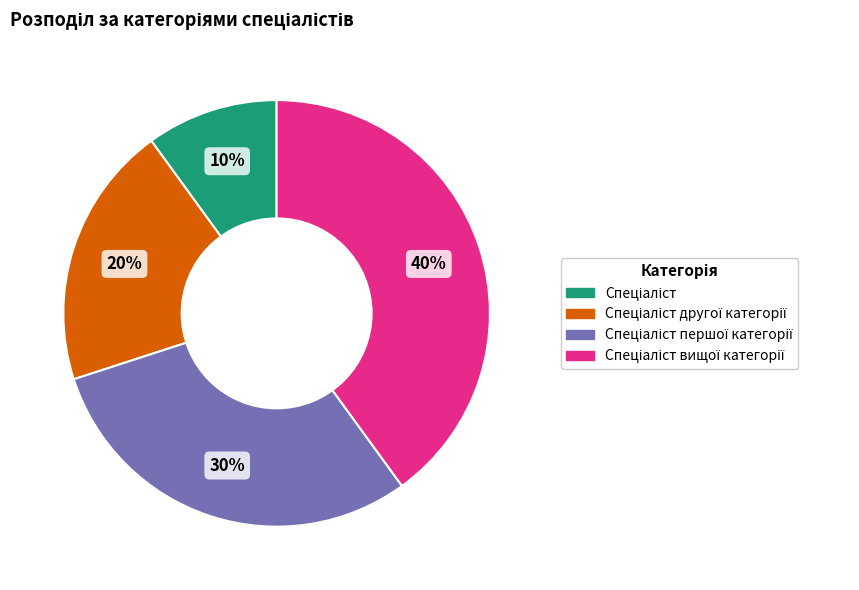

Does any single category account for the majority?

No